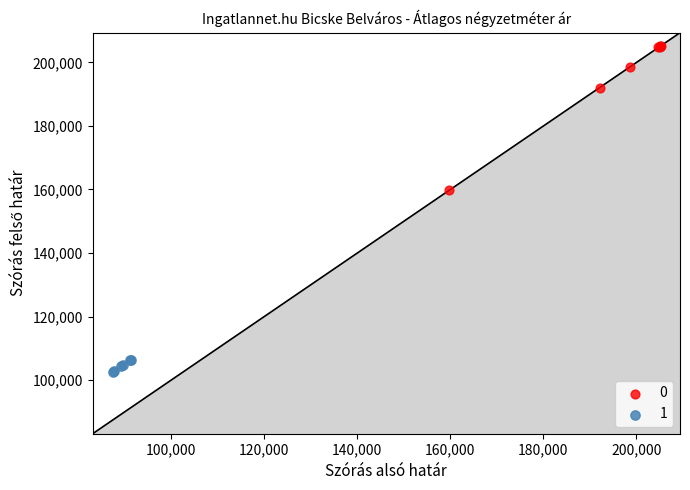

Which series reaches the maximum Y coordinate?

0